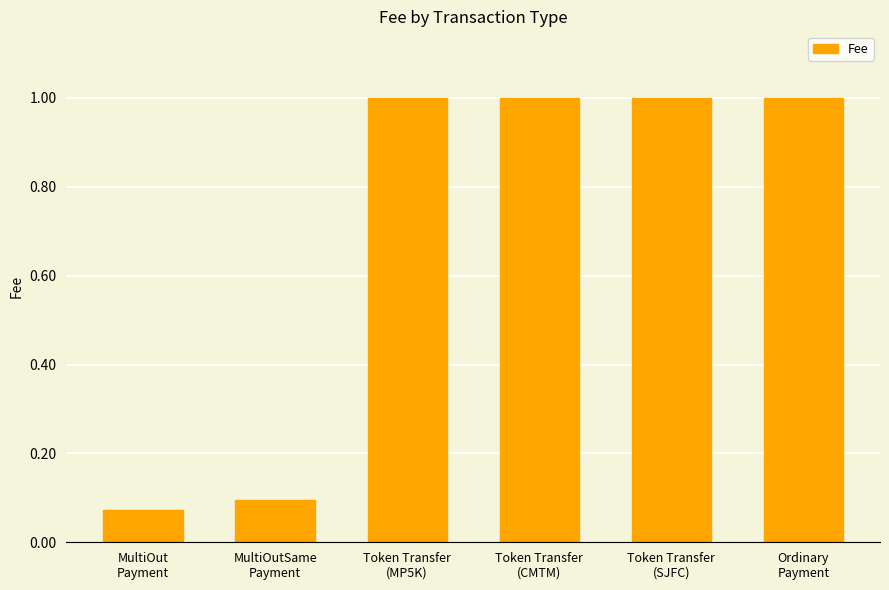

What is the value of the 4th bar from the left?

1.0